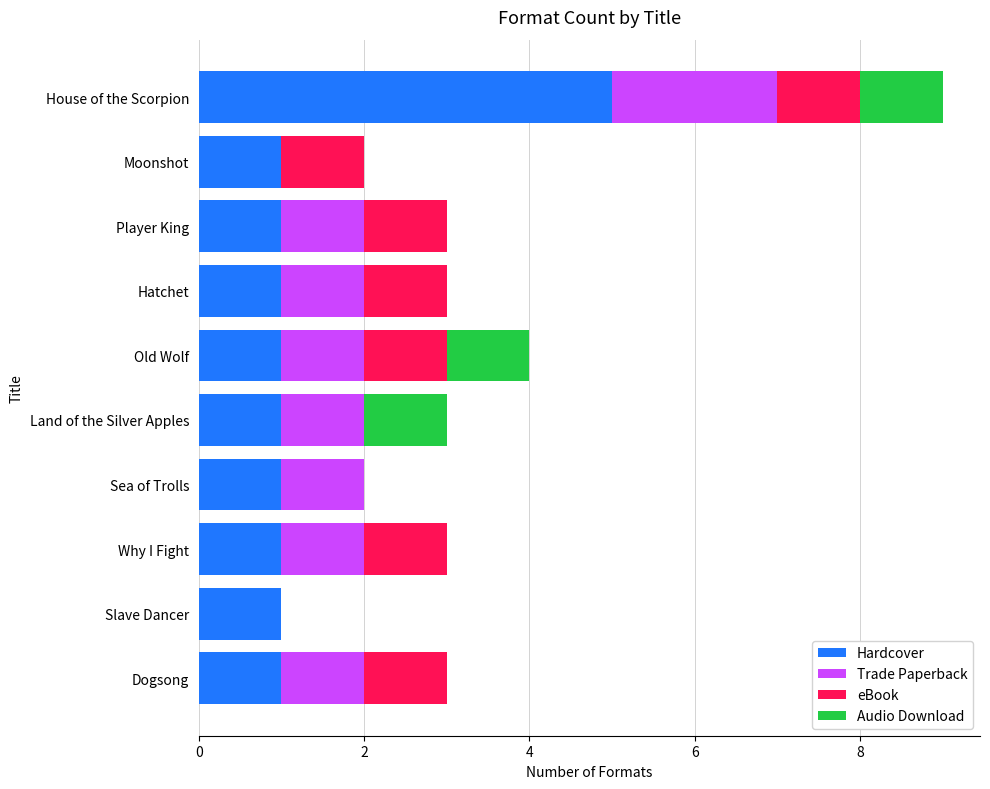

The Hardcover series shows 1 at Why I Fight. True or false?

True